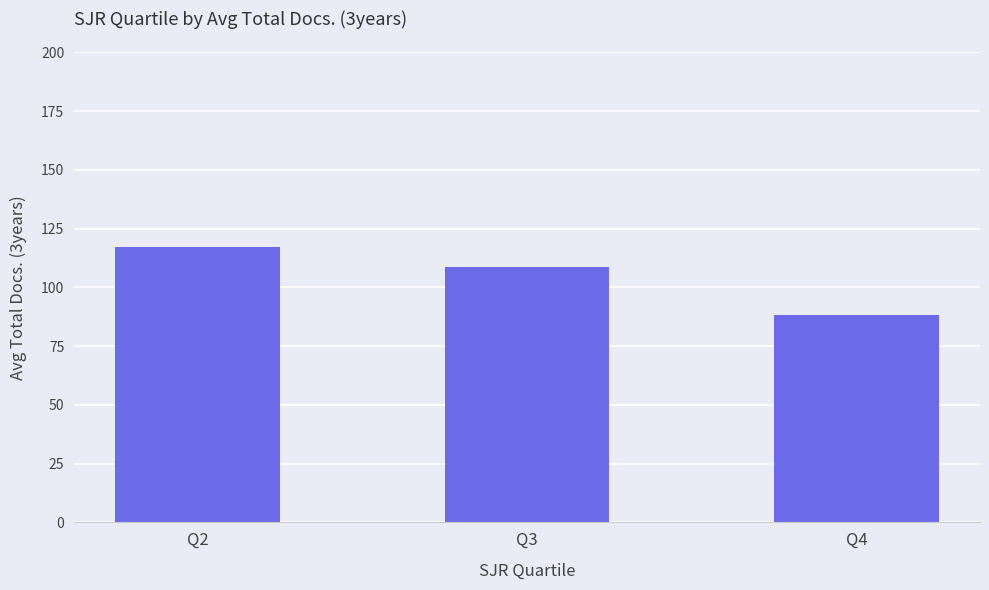

List the labels in order of value, smallest first.

Q4, Q3, Q2